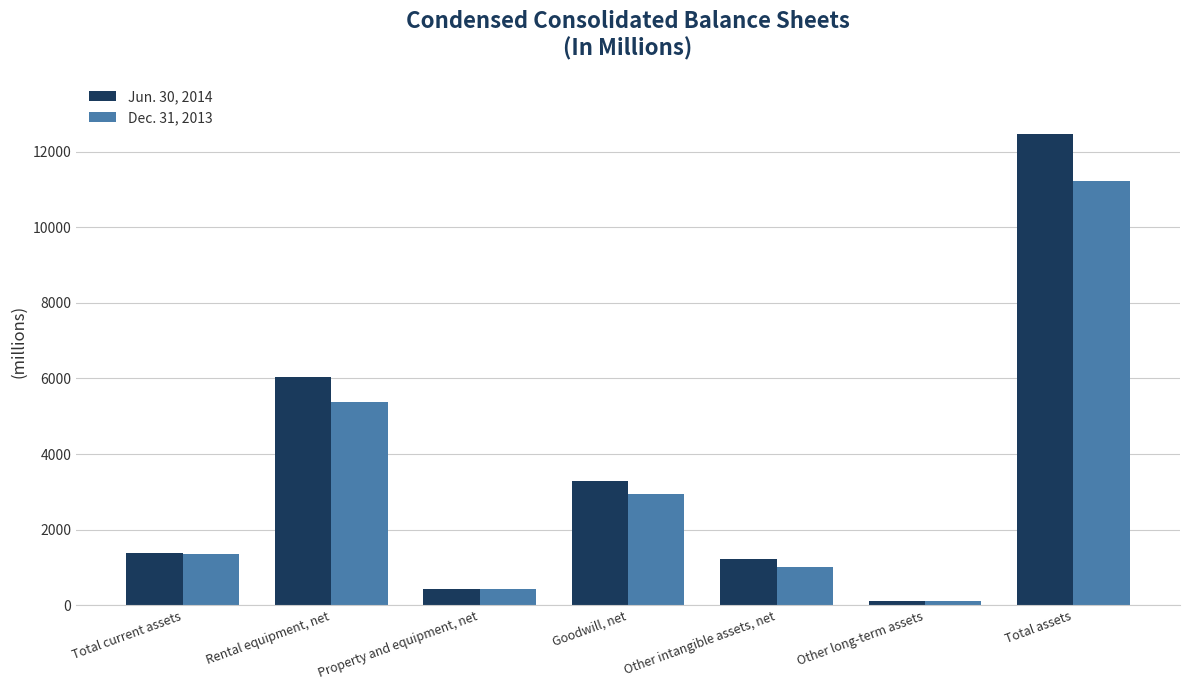

How many values in the Jun. 30, 2014 series are below 1396?

3